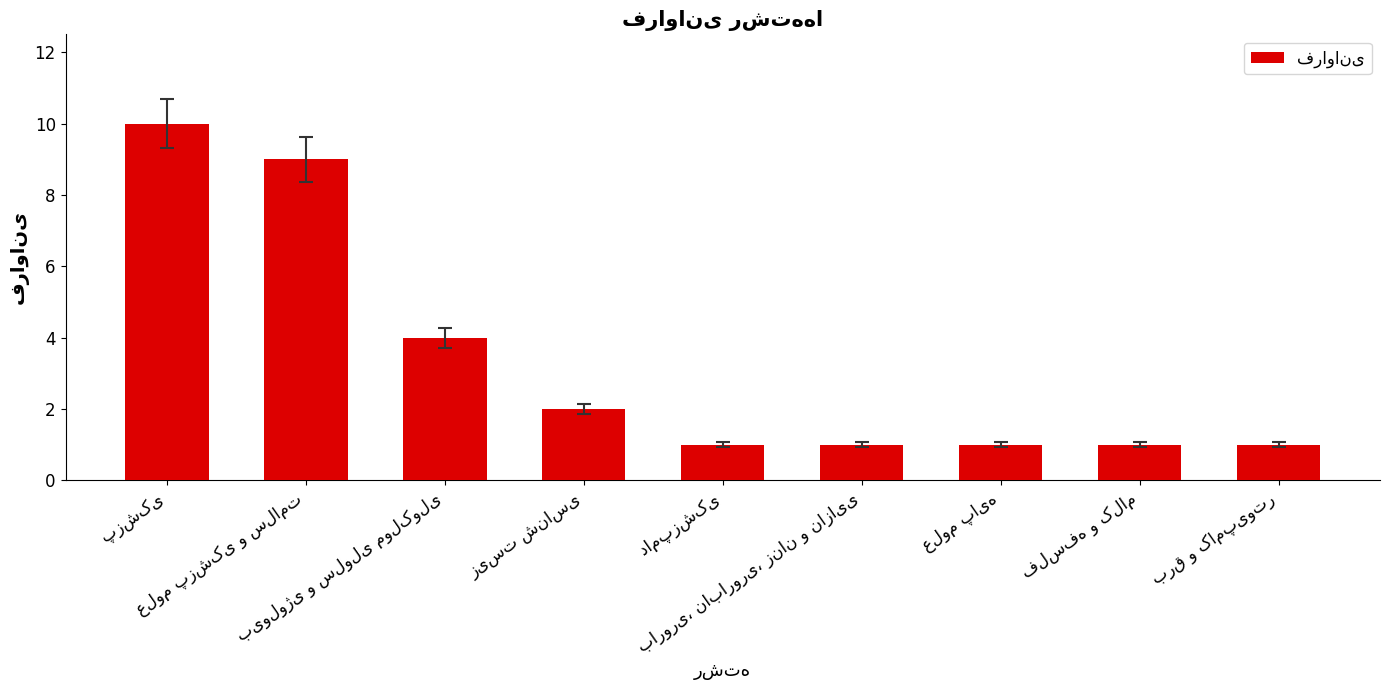

What is the difference between the maximum and minimum values?

9